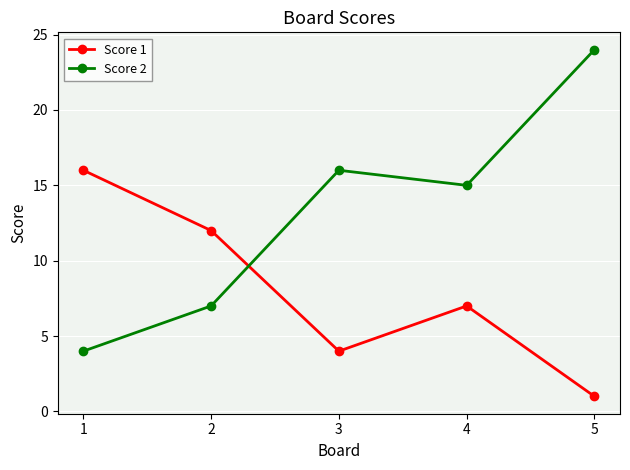

How many lines are shown in the chart?

2